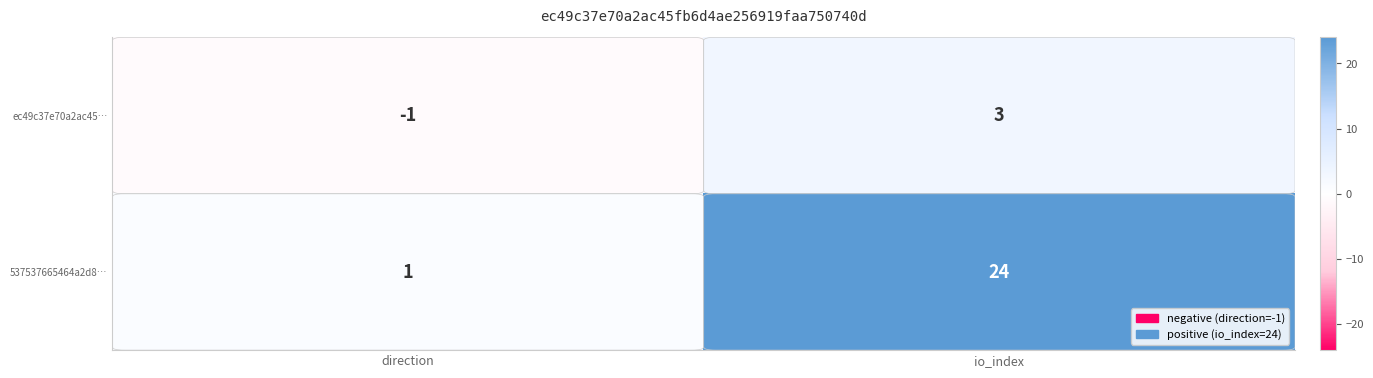

At which category is the sum across all series the highest?

io_index